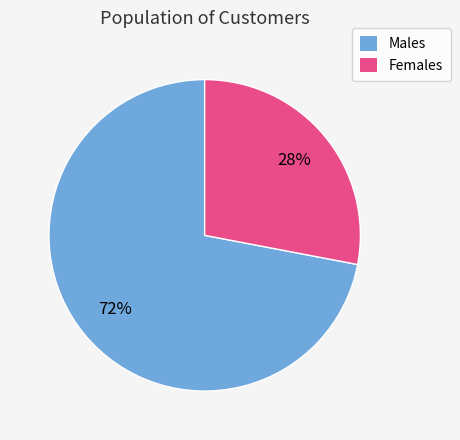

Rank the categories by value from lowest to highest.

Females, Males